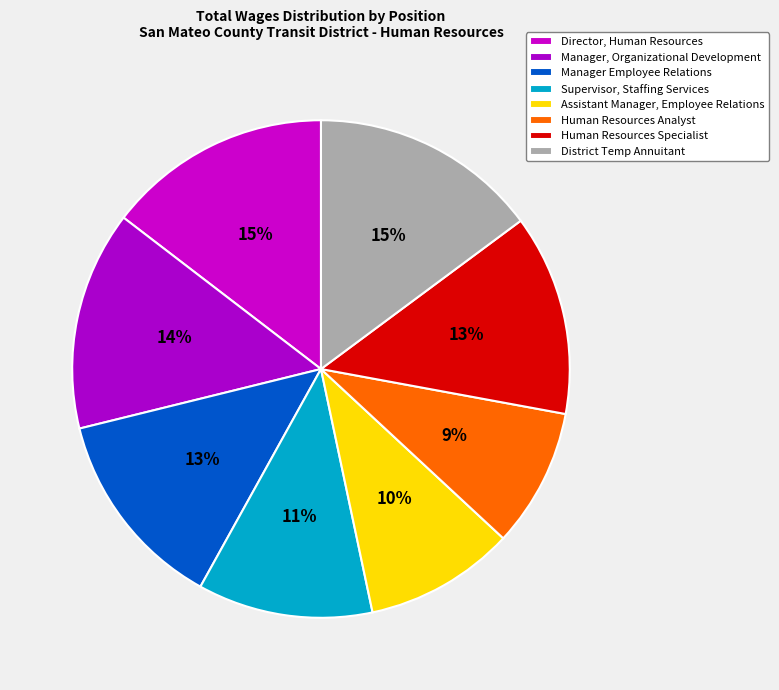

Is it true that District Temp Annuitant is 22% of the pie?

False